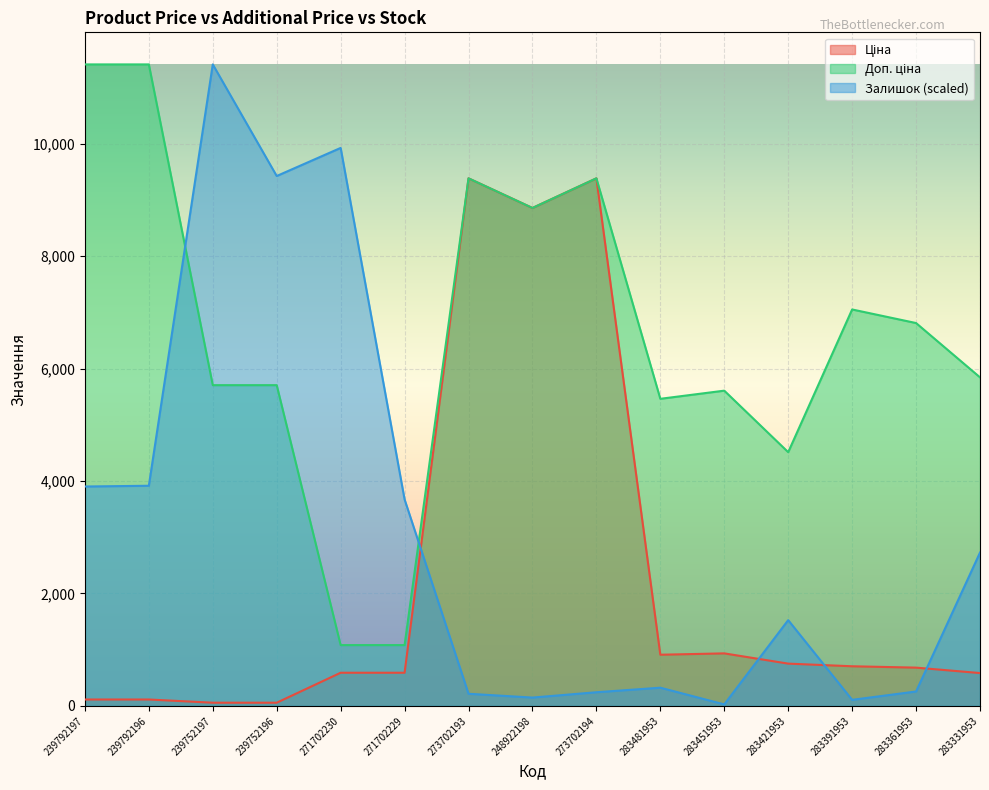

Between 283421953 and 239792196, which is larger?

283421953